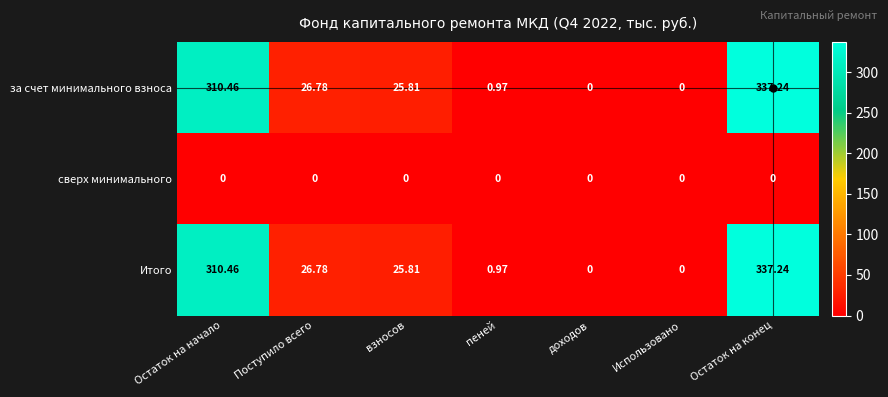

At which category is the sum across all series the highest?

Остаток на конец